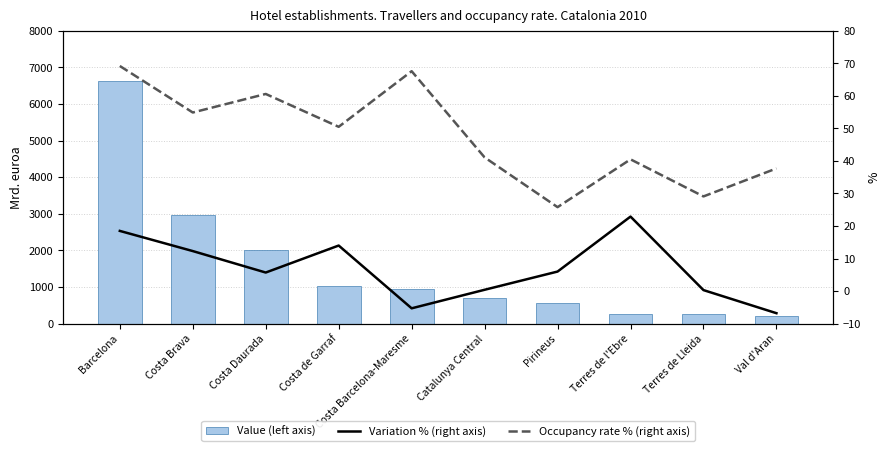

Which category has the lowest value across all series?

Val d'Aran